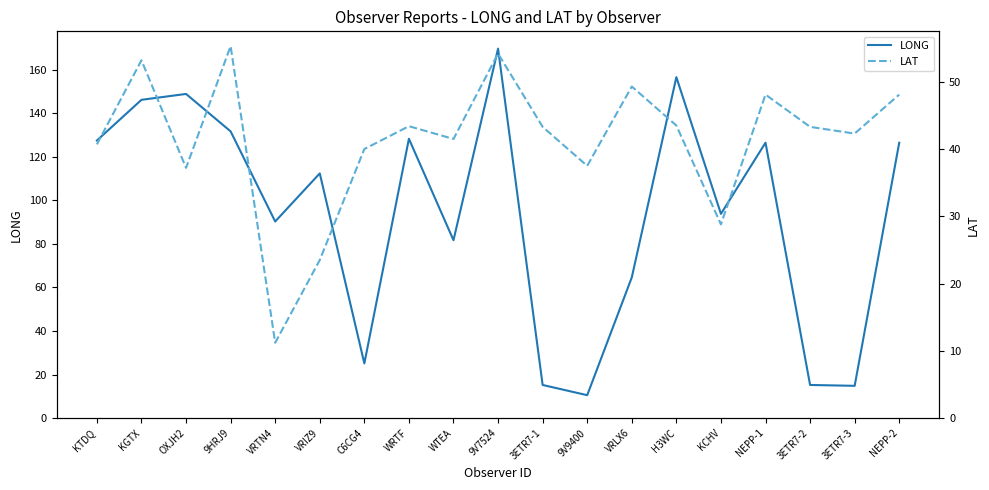

How many distinct data groups are displayed?

2